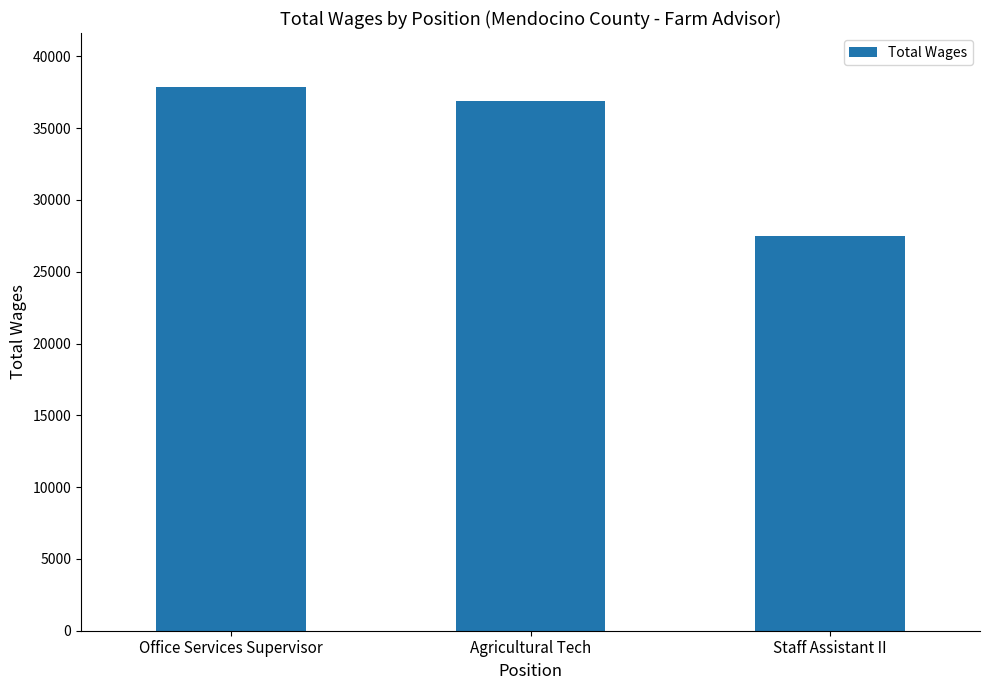

Rank the categories by value from highest to lowest.

Office Services Supervisor, Agricultural Tech, Staff Assistant II